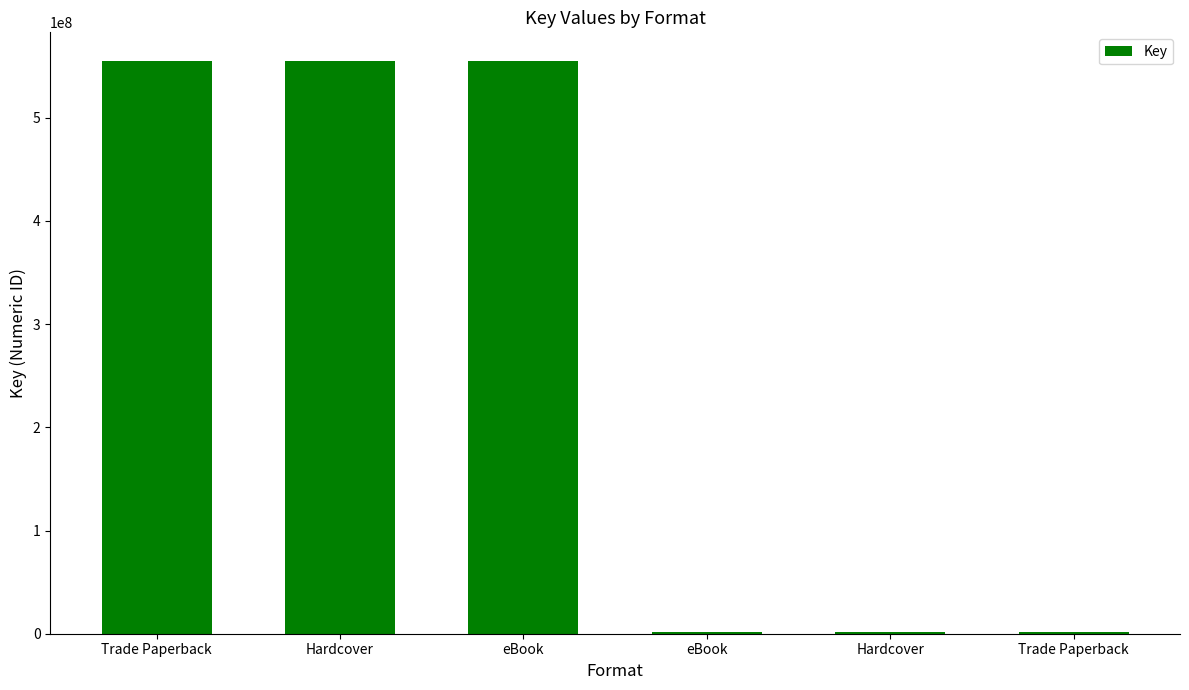

What is the label of the 4th bar from the left?

eBook